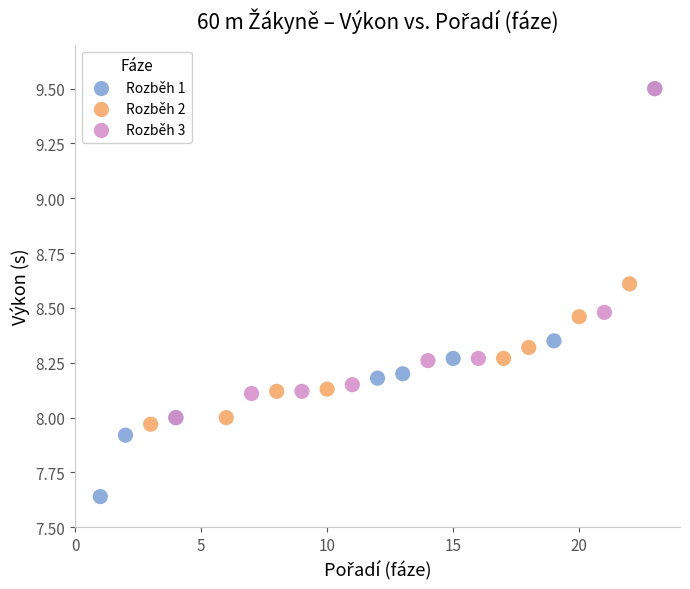

Which series reaches the minimum Y coordinate?

Rozběh 1